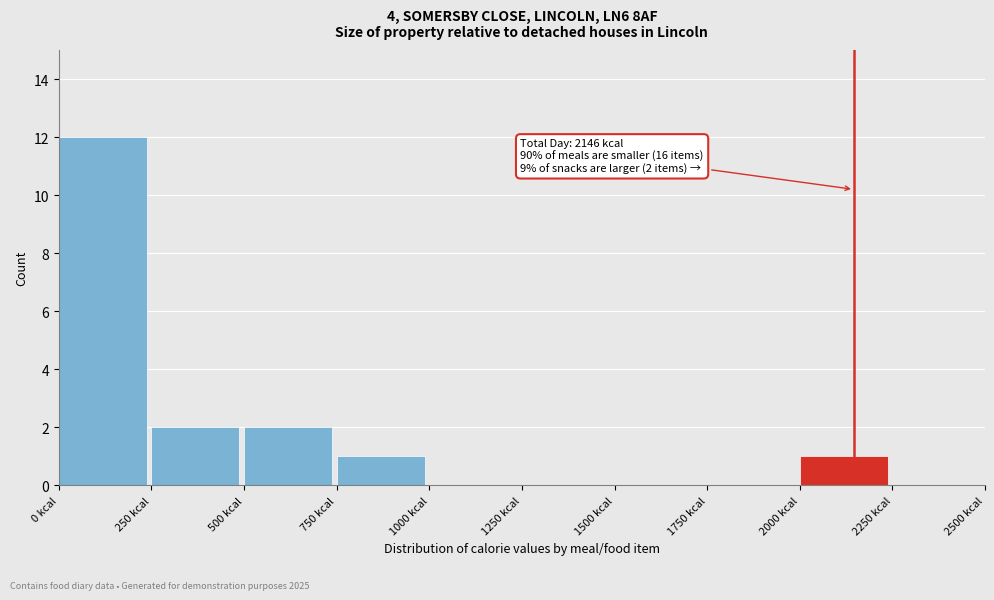

Which range on the x-axis has the tallest bar?

0 to 250